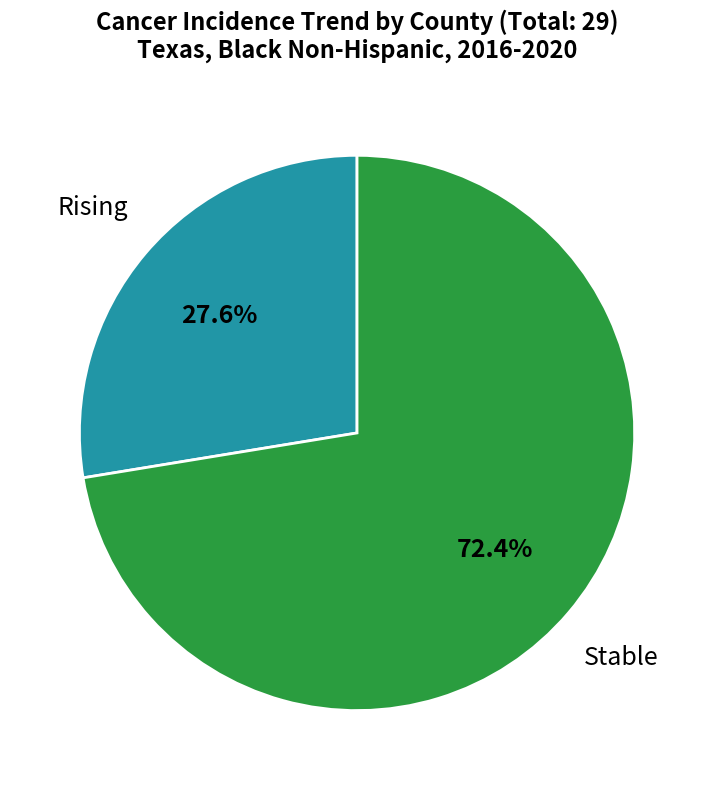

How many slices are in this pie chart?

2